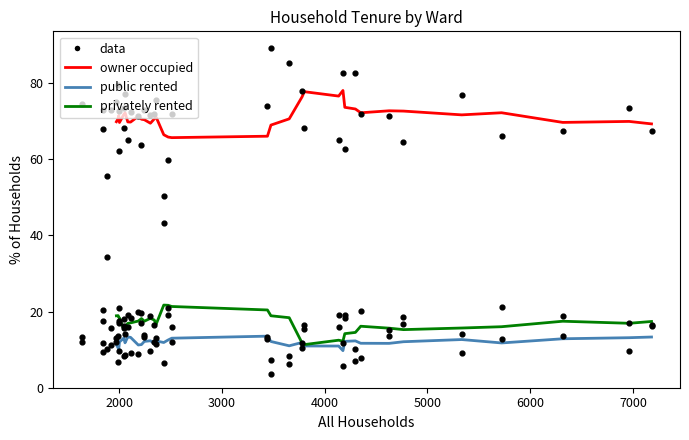

What is the total value across all series at 7000?

100.0